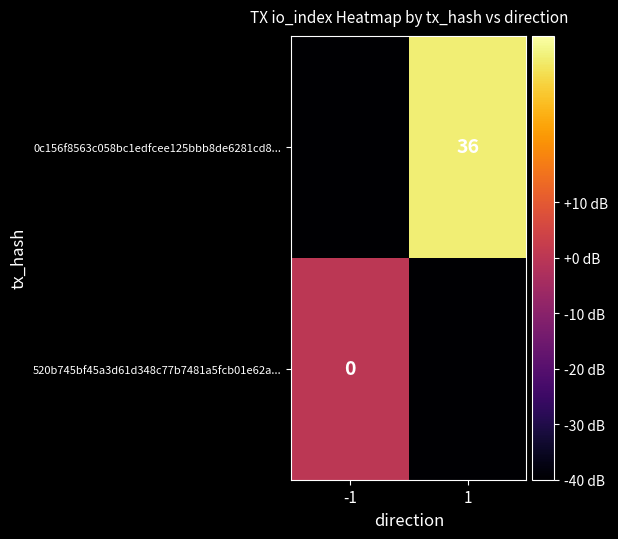

Count the number of data series in this chart.

2